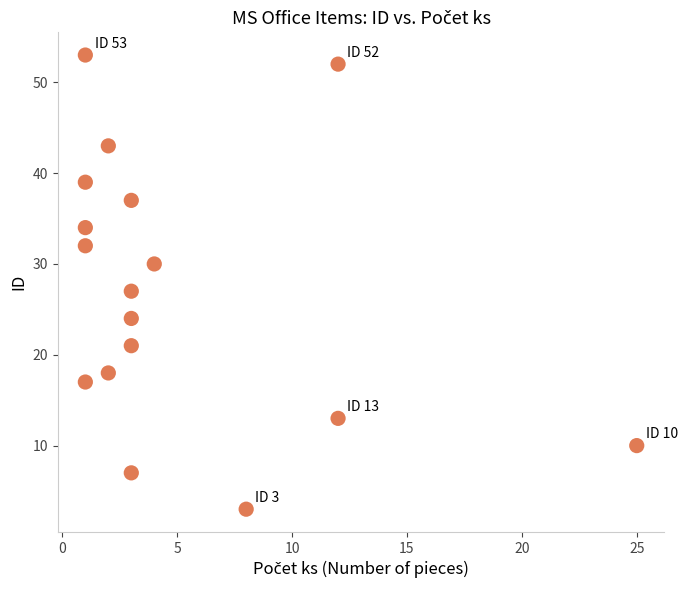

What Y value in the scatter plot is closest to 28?

27